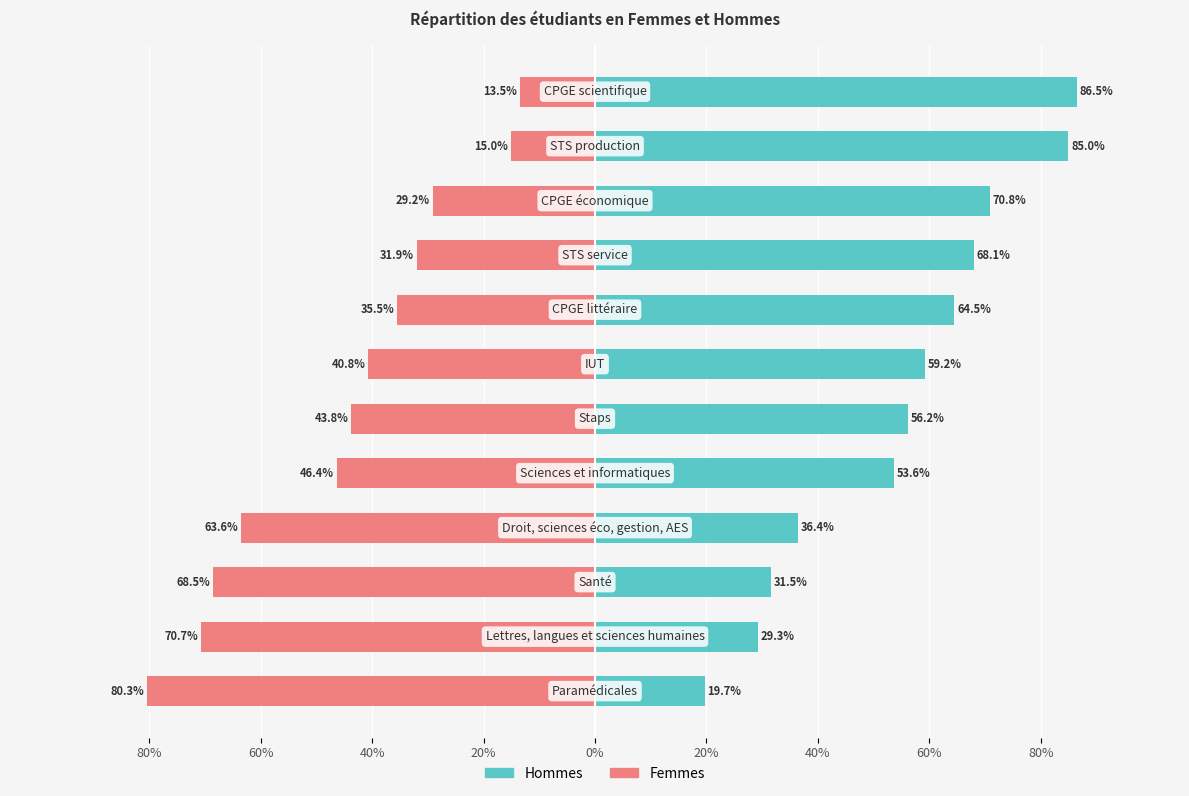

How many bars are there in each group?

2